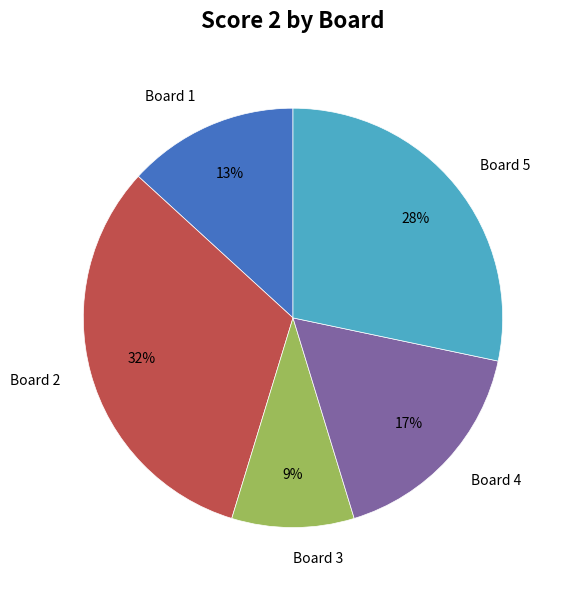

What is the ratio of the value at Board 4 to the value at Board 5?

0.6